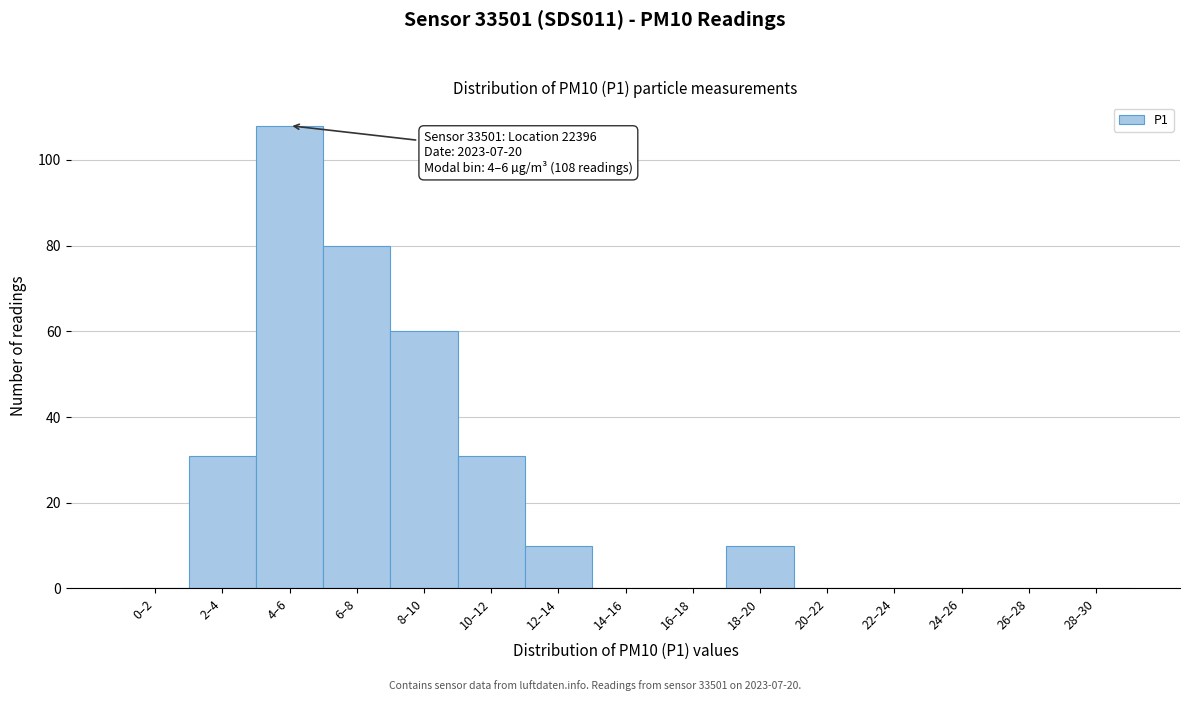

Reading left to right, list all the values displayed in this chart.

0–2=0	2–4=31	4–6=108	6–8=80	8–10=60	10–12=31	12–14=10	14–16=0	16–18=0	18–20=10	20–22=0	22–24=0	24–26=0	26–28=0	28–30=0